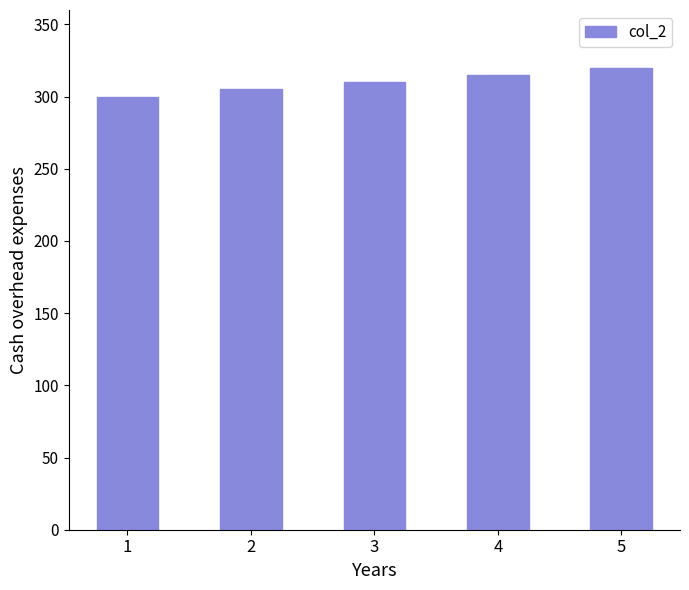

How many series are shown in this chart?

1